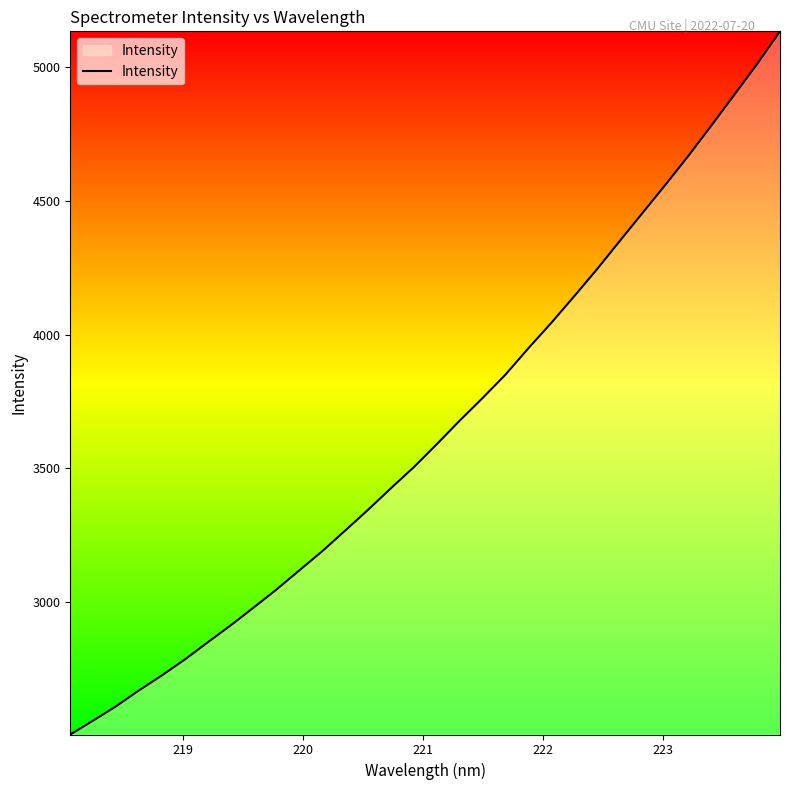

True or false: the data has more than 1 interior local peaks.

False